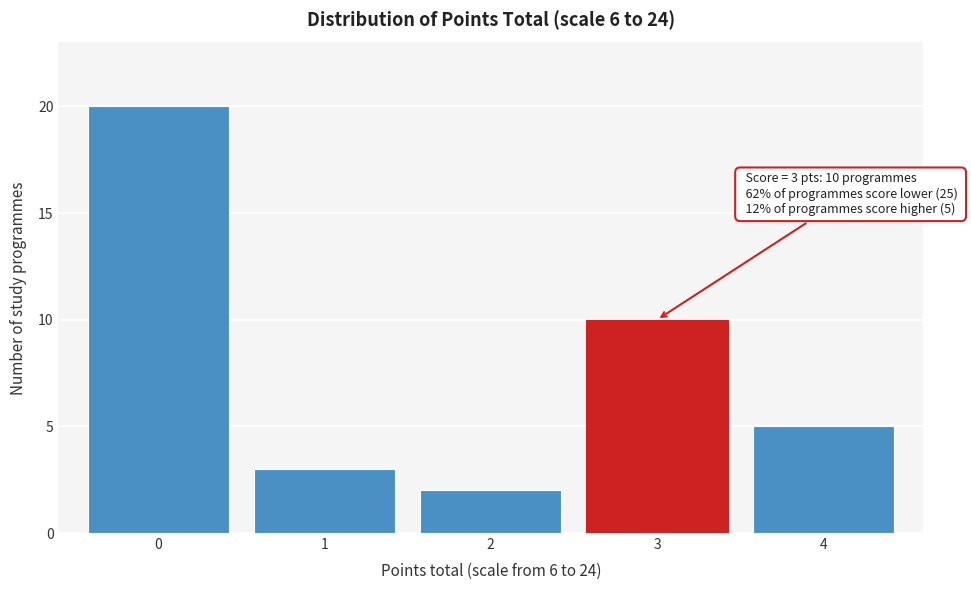

Reading right to left, list all the values displayed in this chart.

5	10	2	3	20